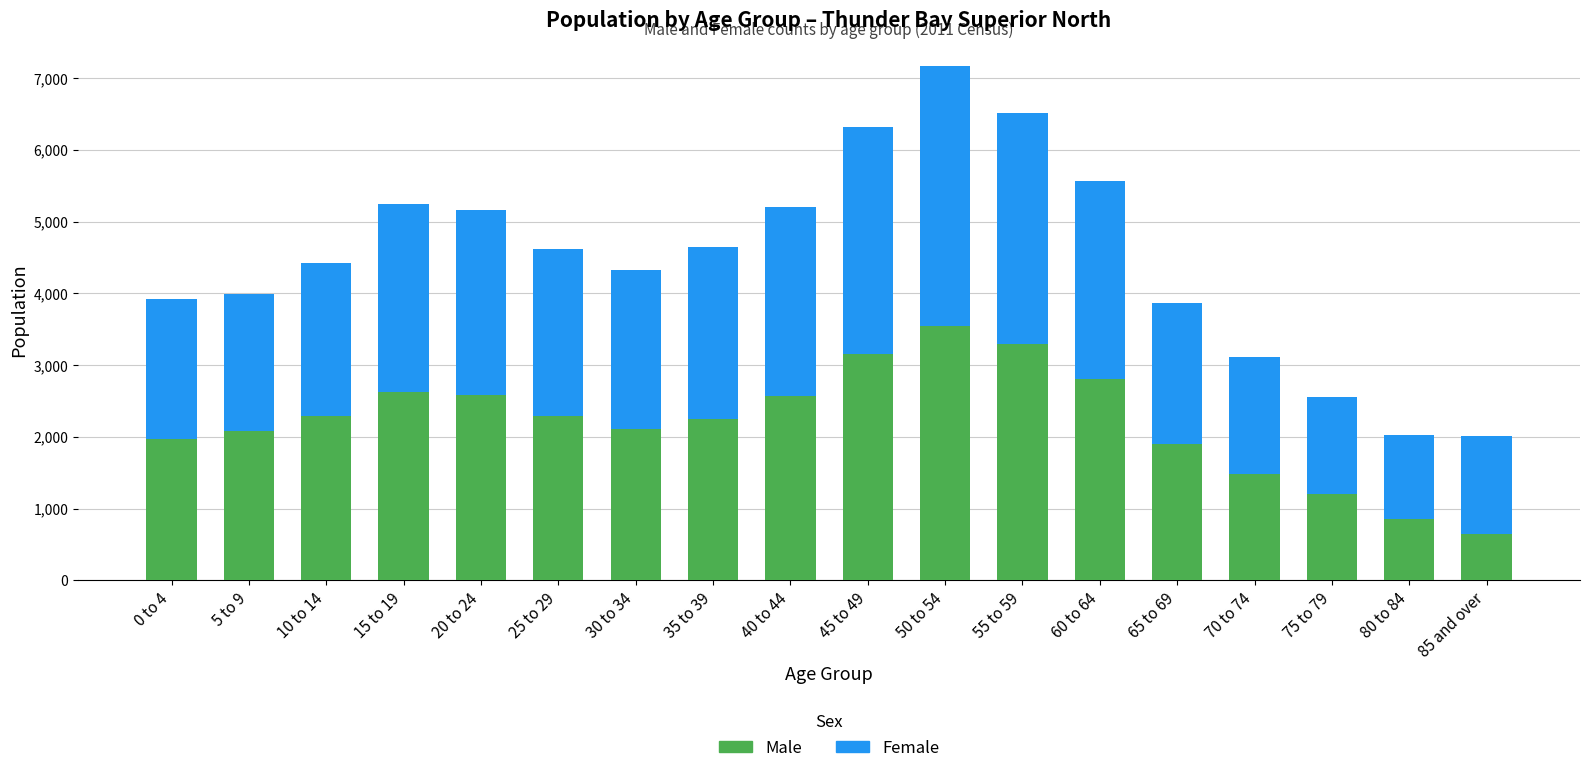

What is the lowest value of the Male series?

640